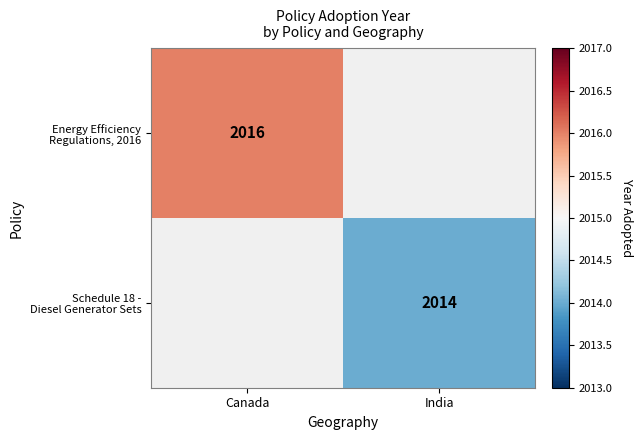

The Schedule 18 - Diesel Generator Sets series shows 2014.0 at India. True or false?

True